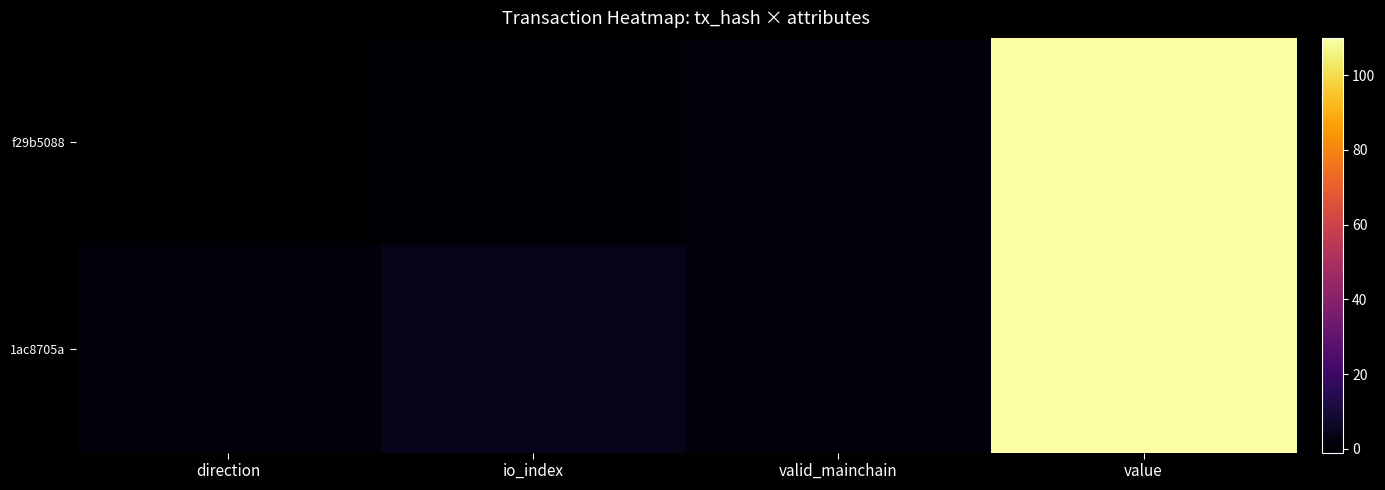

Reading right to left, what are all the values shown in this chart?

f29b5088: value=110	valid_mainchain=1	io_index=0	direction=-1
1ac8705a: value=110	valid_mainchain=1	io_index=4	direction=1